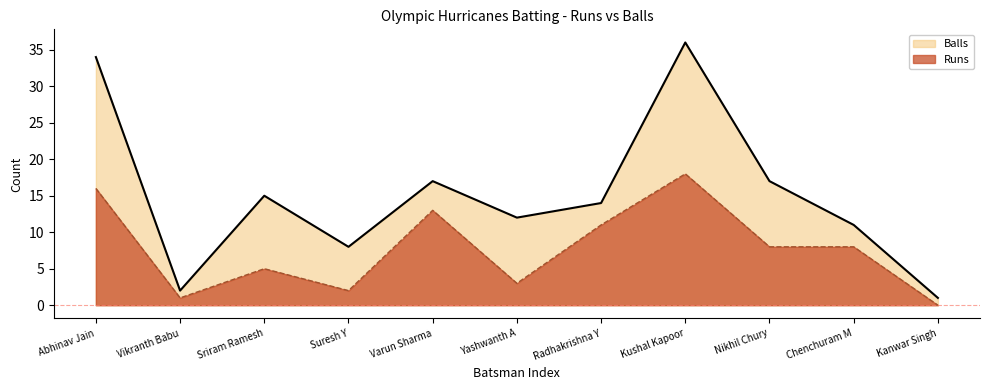

How many interior local valleys does the Balls series have?

3